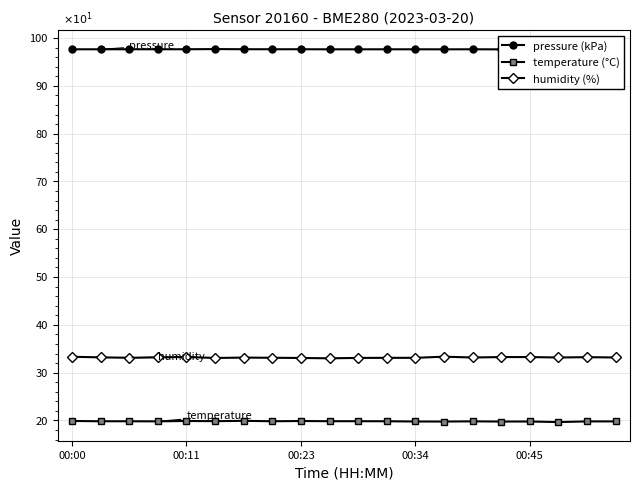

True or false: temperature (°C) and humidity (%) cross at least once.

False